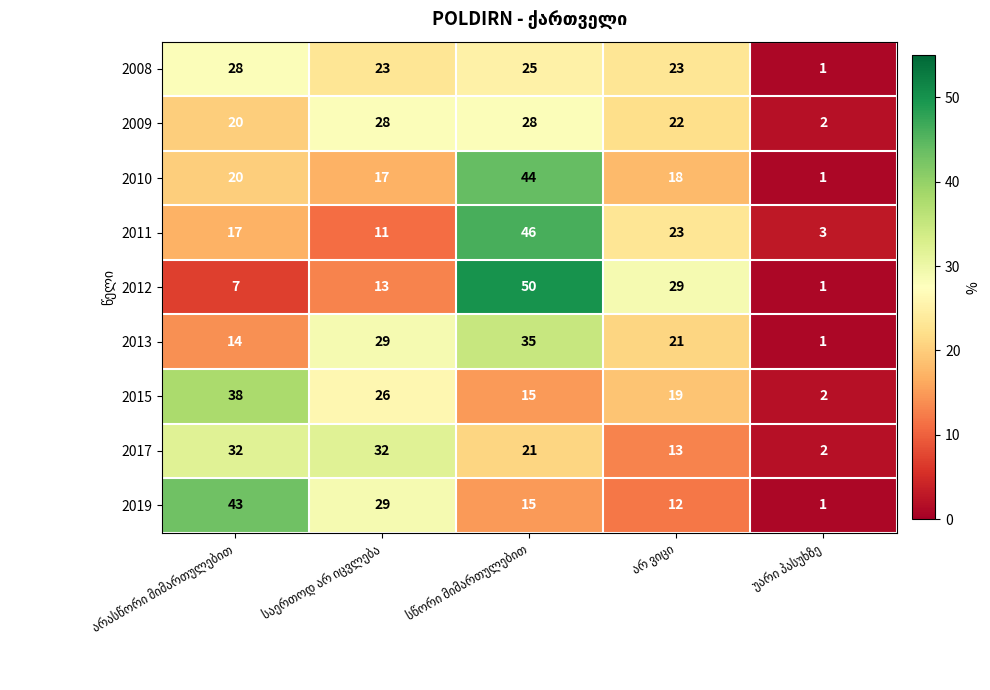

What is the difference between the second highest and minimum values in the 2013 series?

28